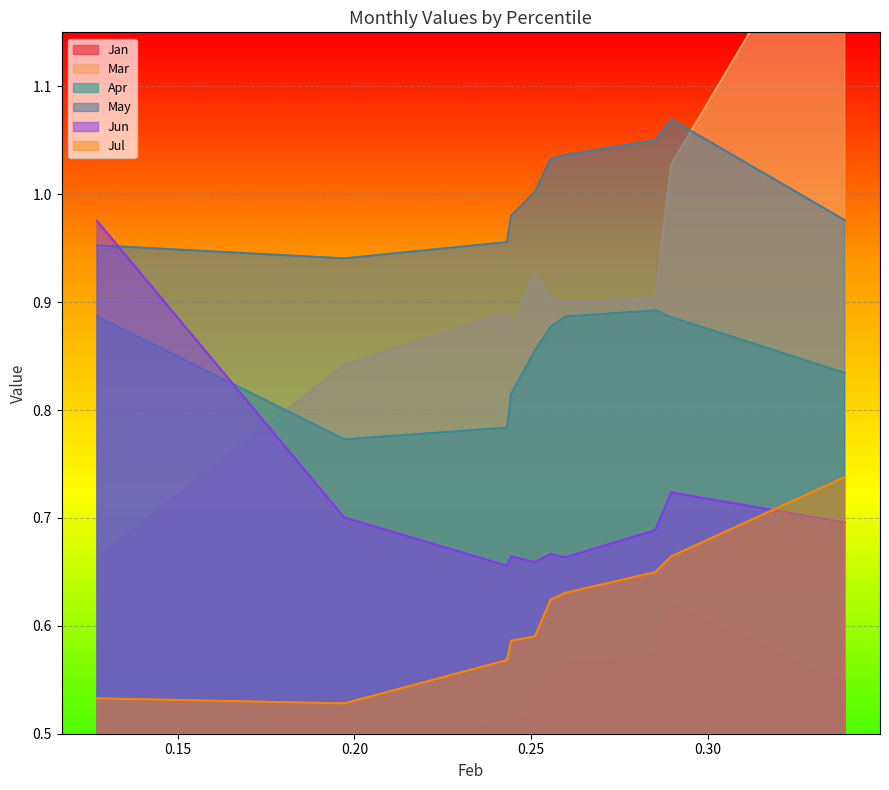

How many values in the May series are below 1?

5